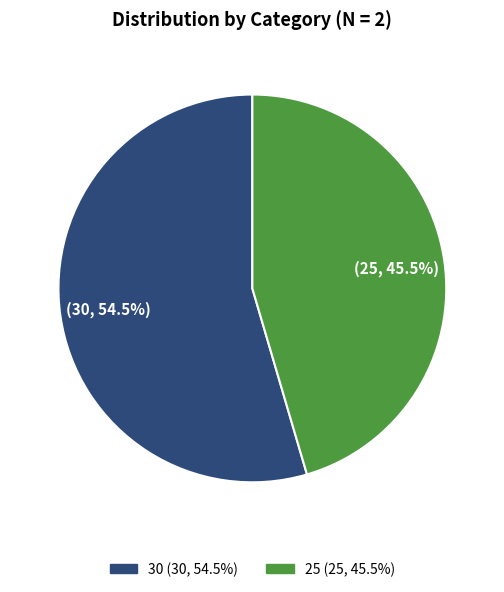

Which has a higher value, 25 or 30?

30